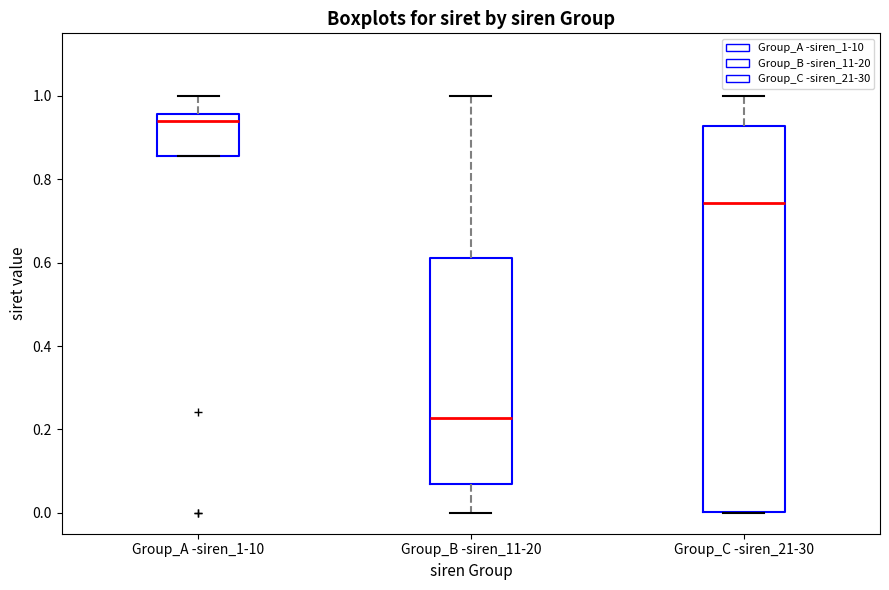

Which box's median line is the highest?

Group_A -siren_1-10